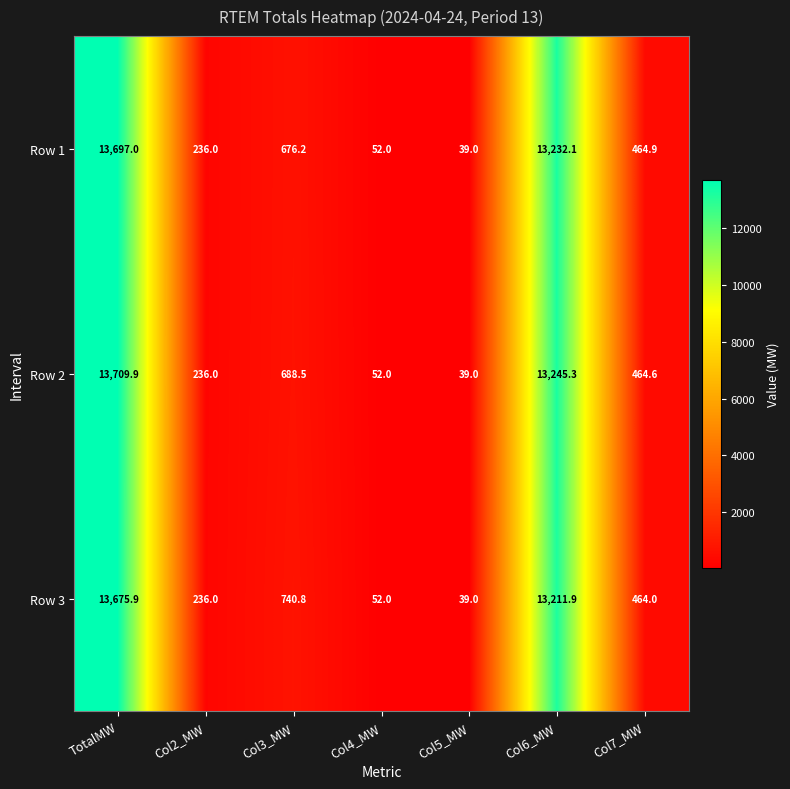

How many categories are shown in the chart?

7